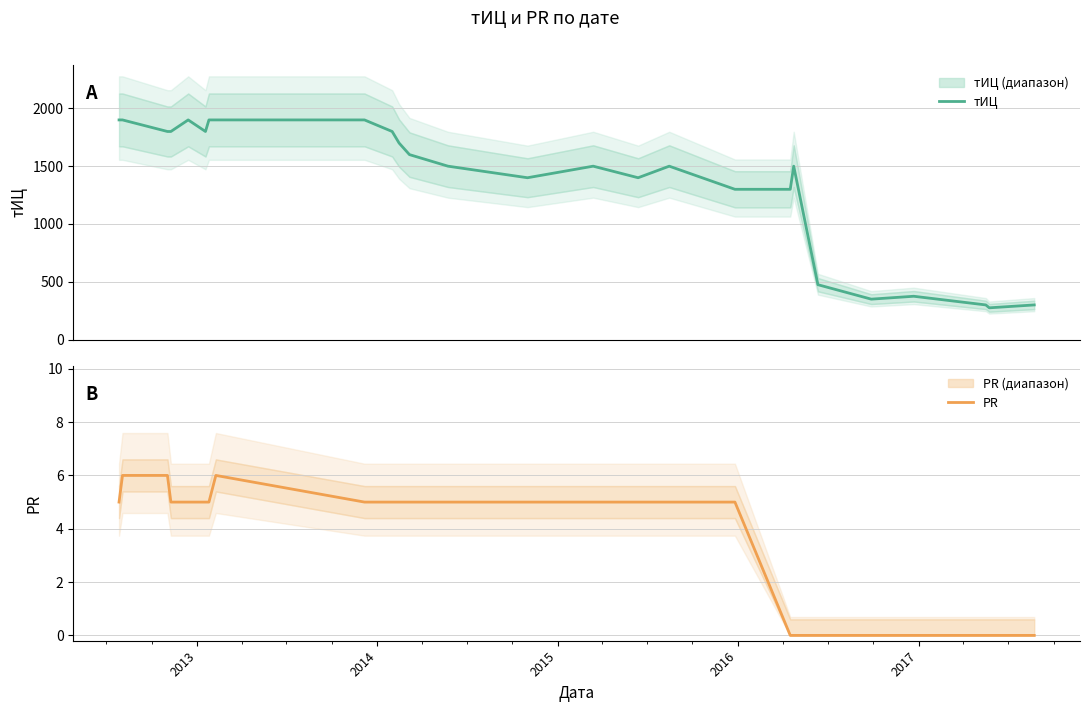

True or false: PR and тИЦ cross at least once.

False